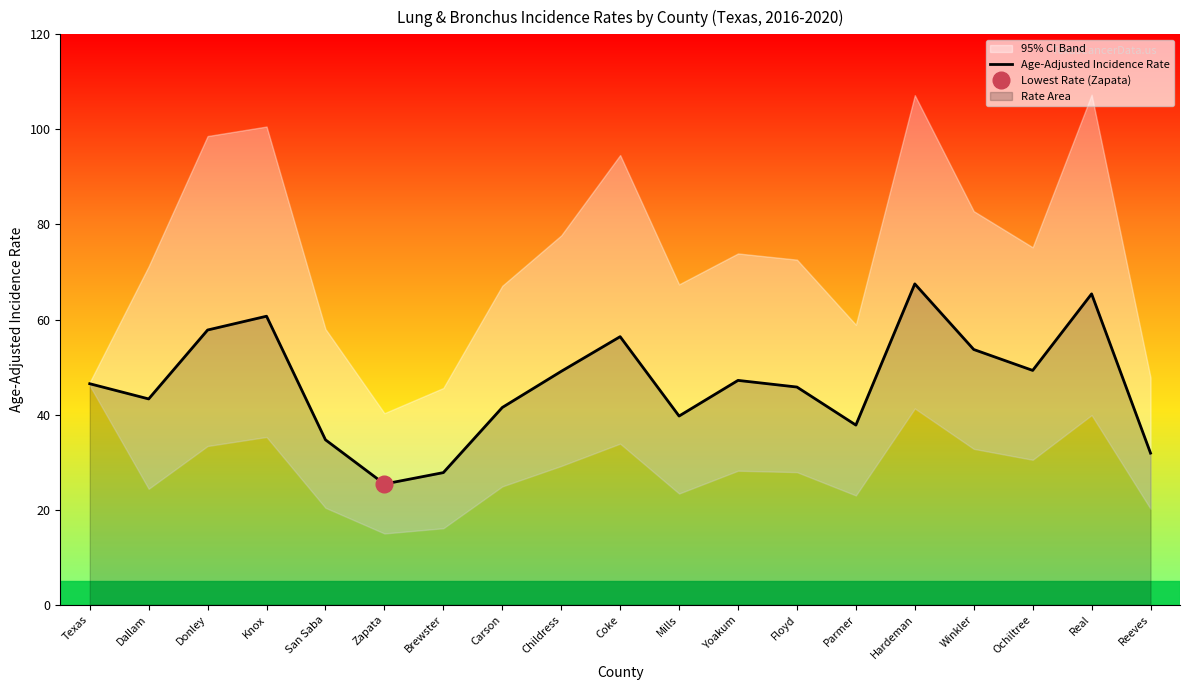

What is the change in value from Dallam to Reeves?

-11.4